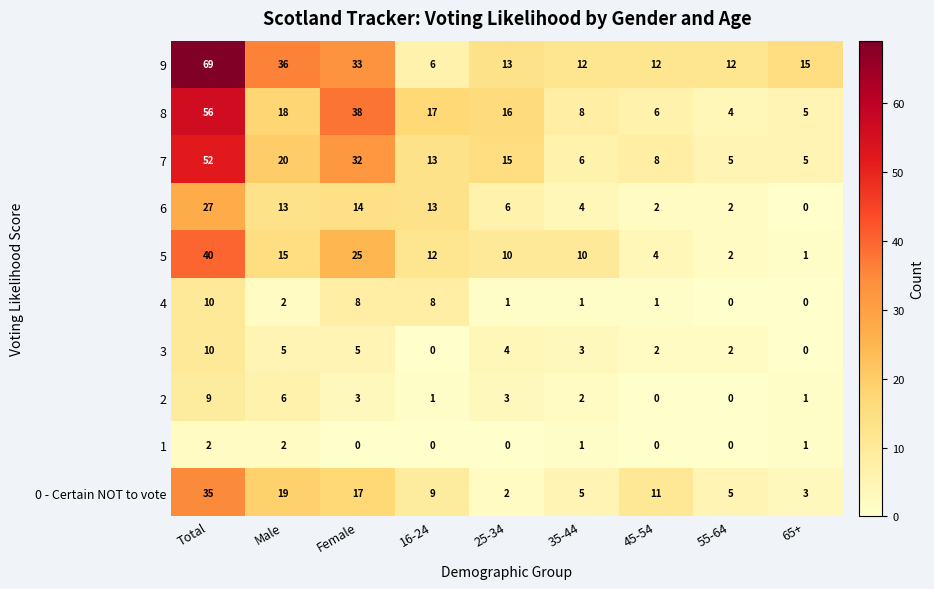

Which series has the largest total across all categories?

9